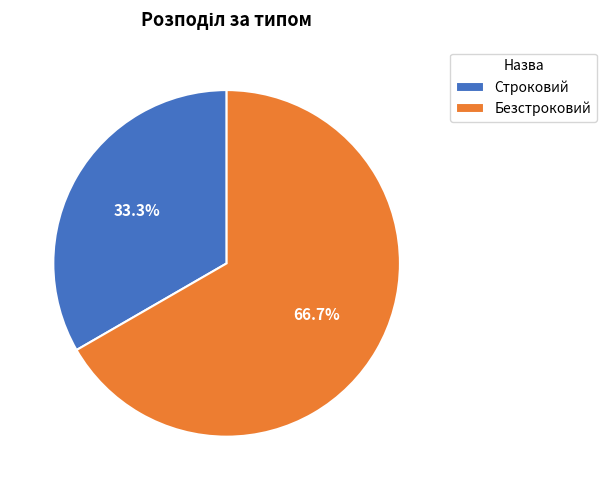

What is the majority slice?

Безстроковий